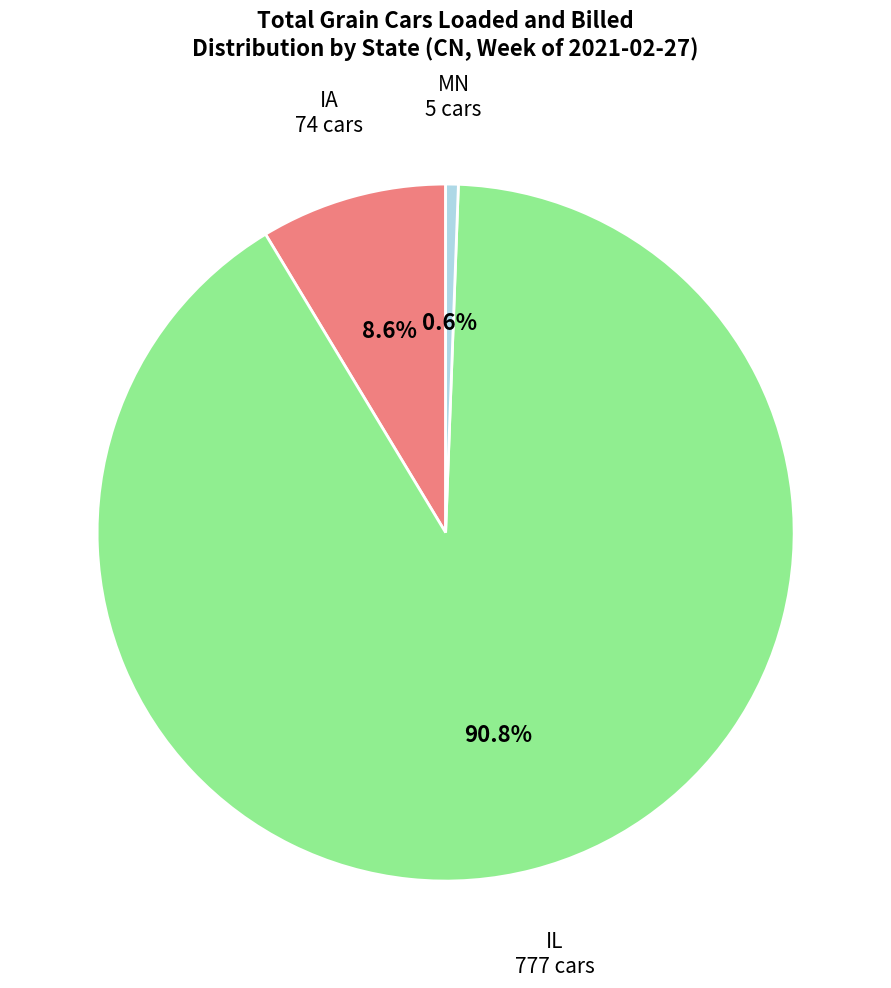

Which slice is the largest?

IL